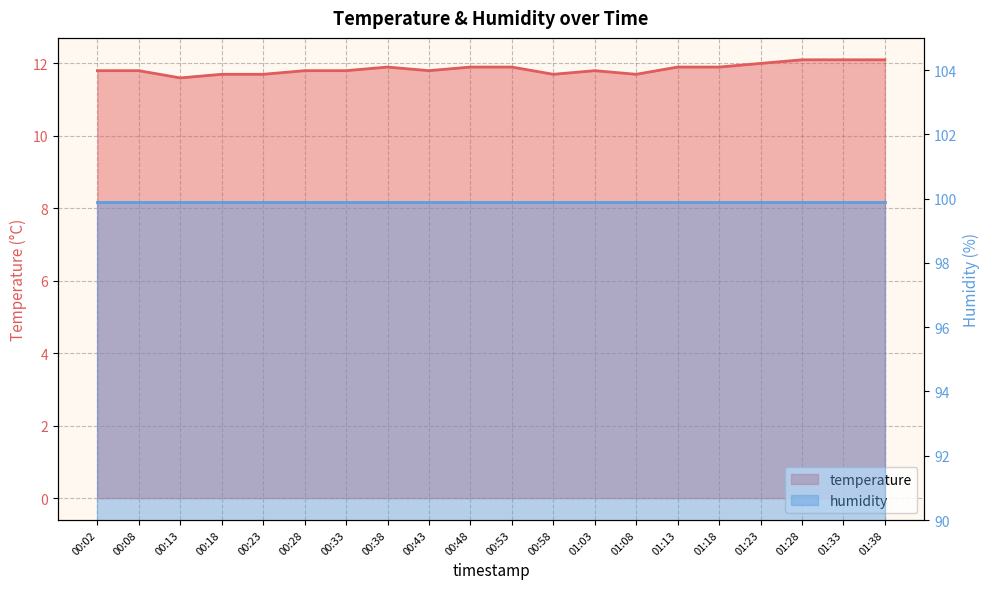

How many interior local valleys (lower than both neighbors) does the data have?

4